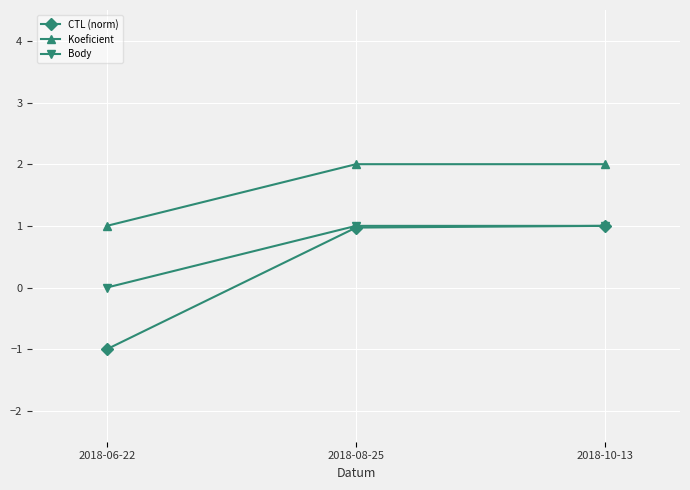

How many lines are shown in the chart?

3